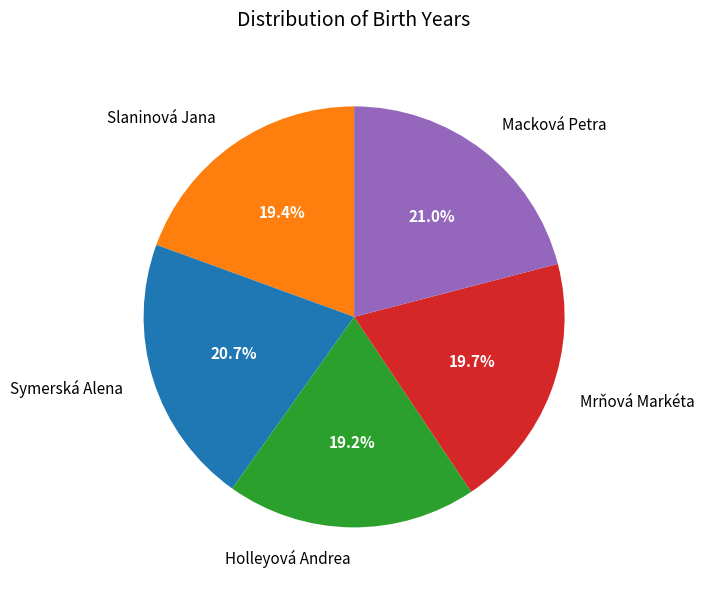

Is it true that Holleyová Andrea is 12% of the pie?

False